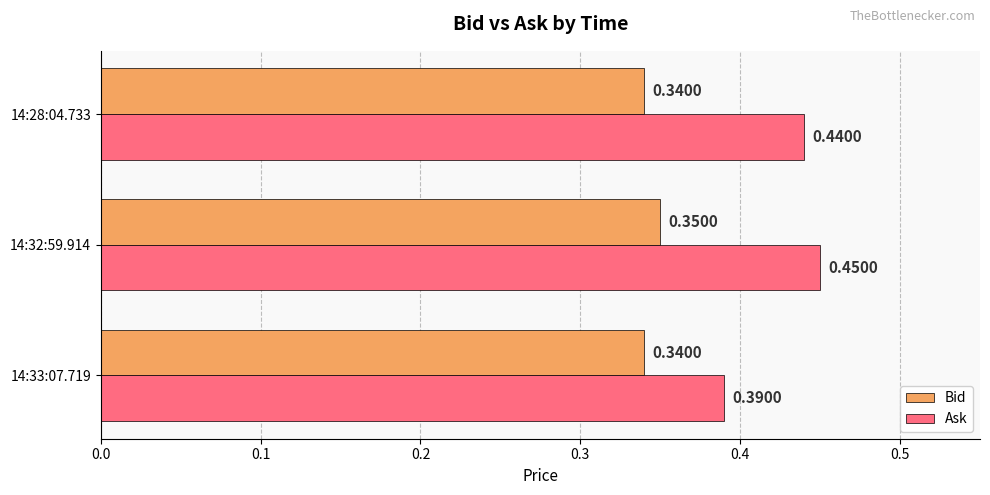

Rank the series by their average value, from lowest to highest.

Bid, Ask